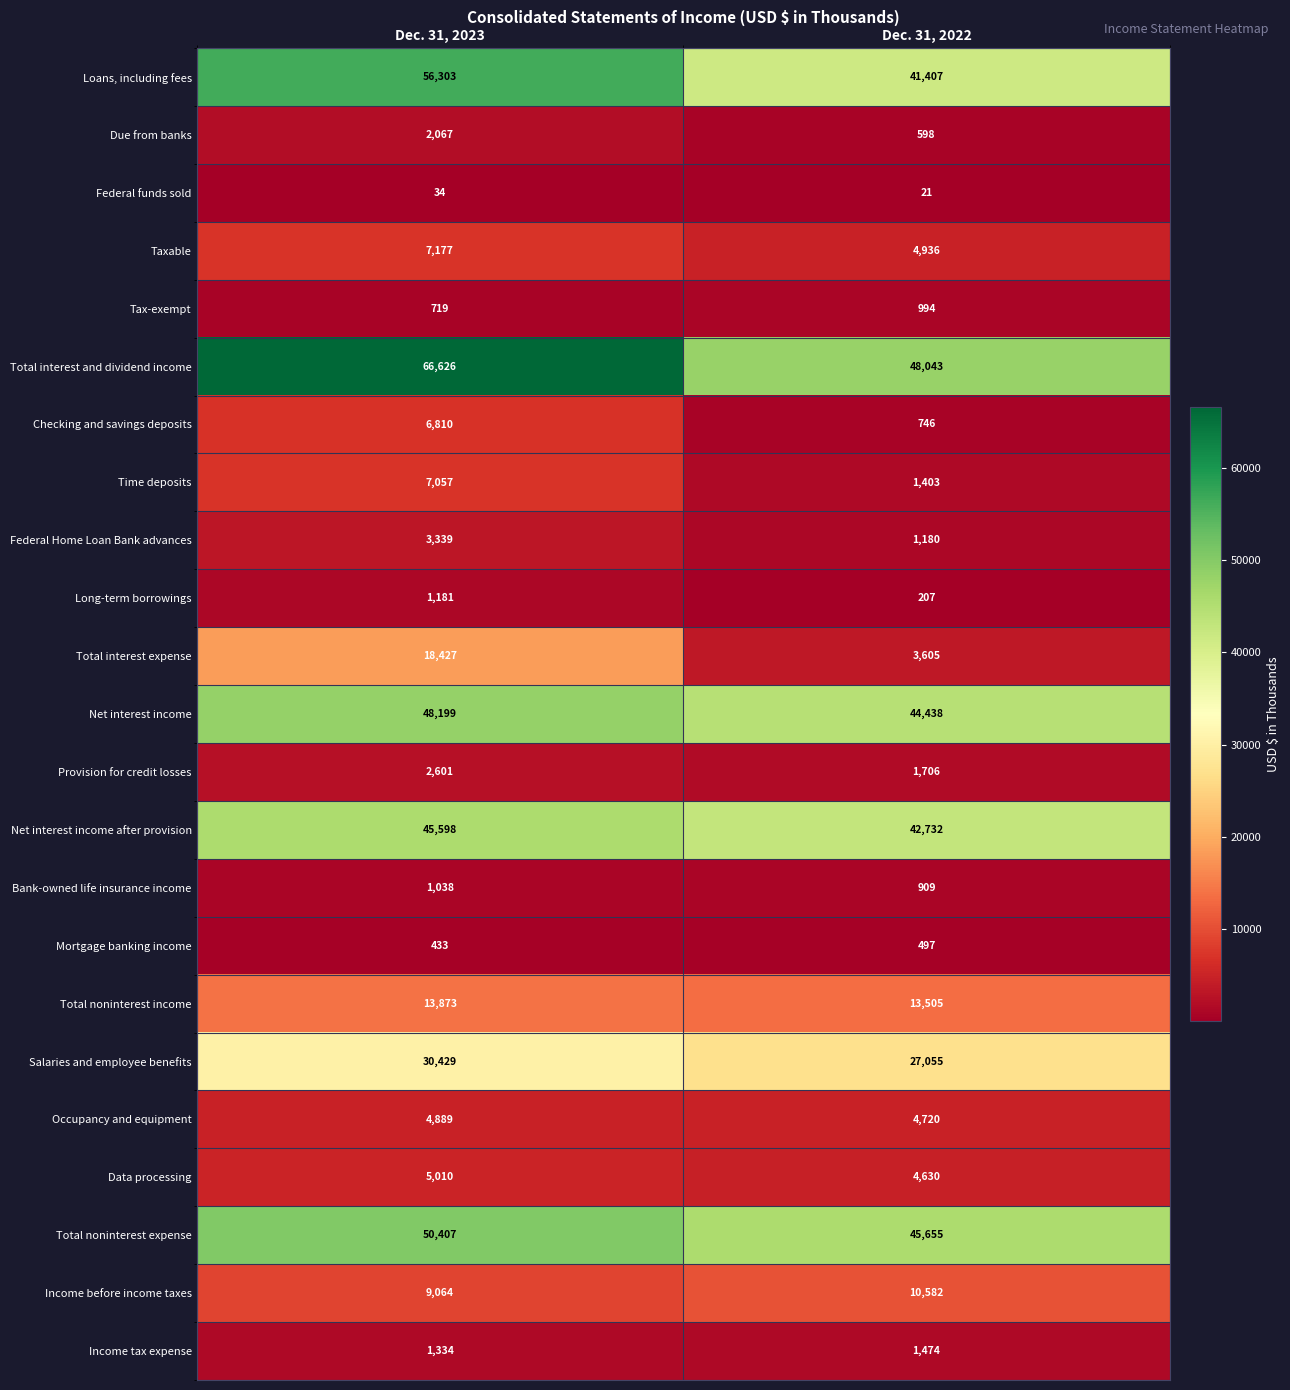

What is the sum of the Net interest income values at Dec. 31, 2022 and Dec. 31, 2023?

92637